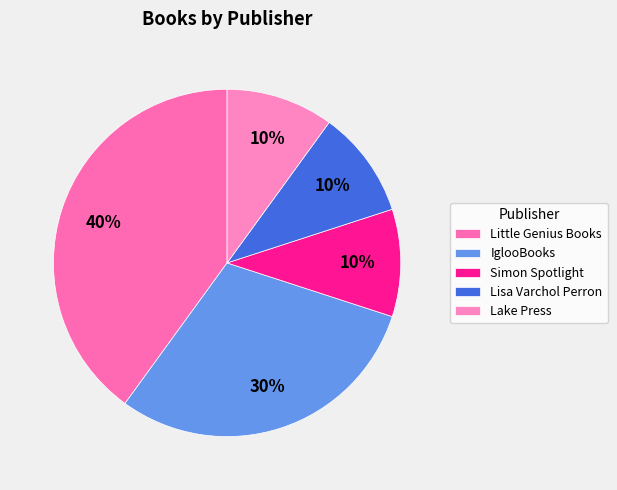

True or false: IglooBooks accounts for 30% of the total.

True